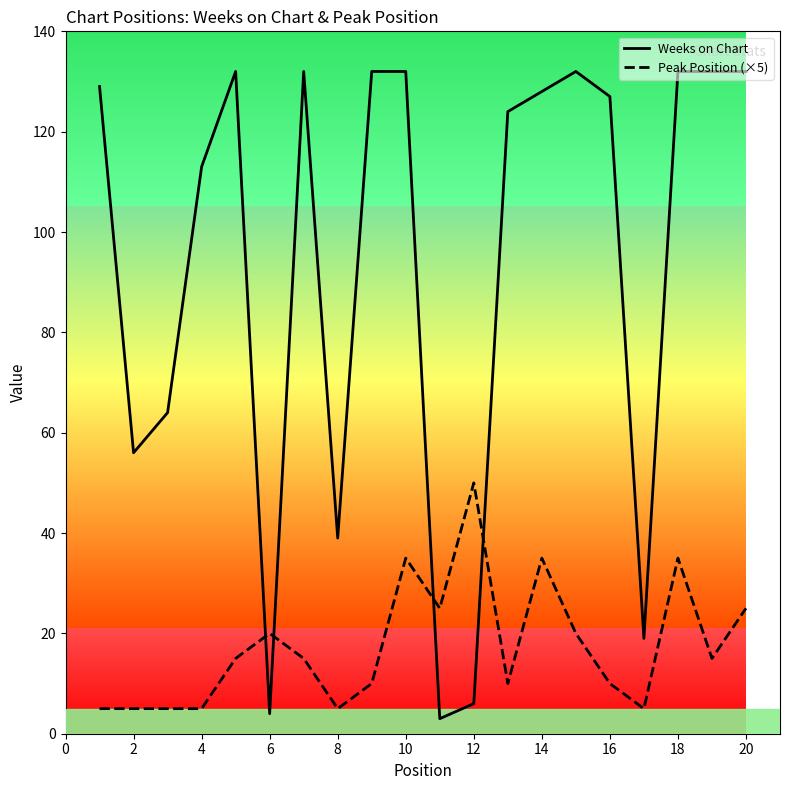

What is the approximate value of Weeks on Chart at 4, to the nearest 5?

115